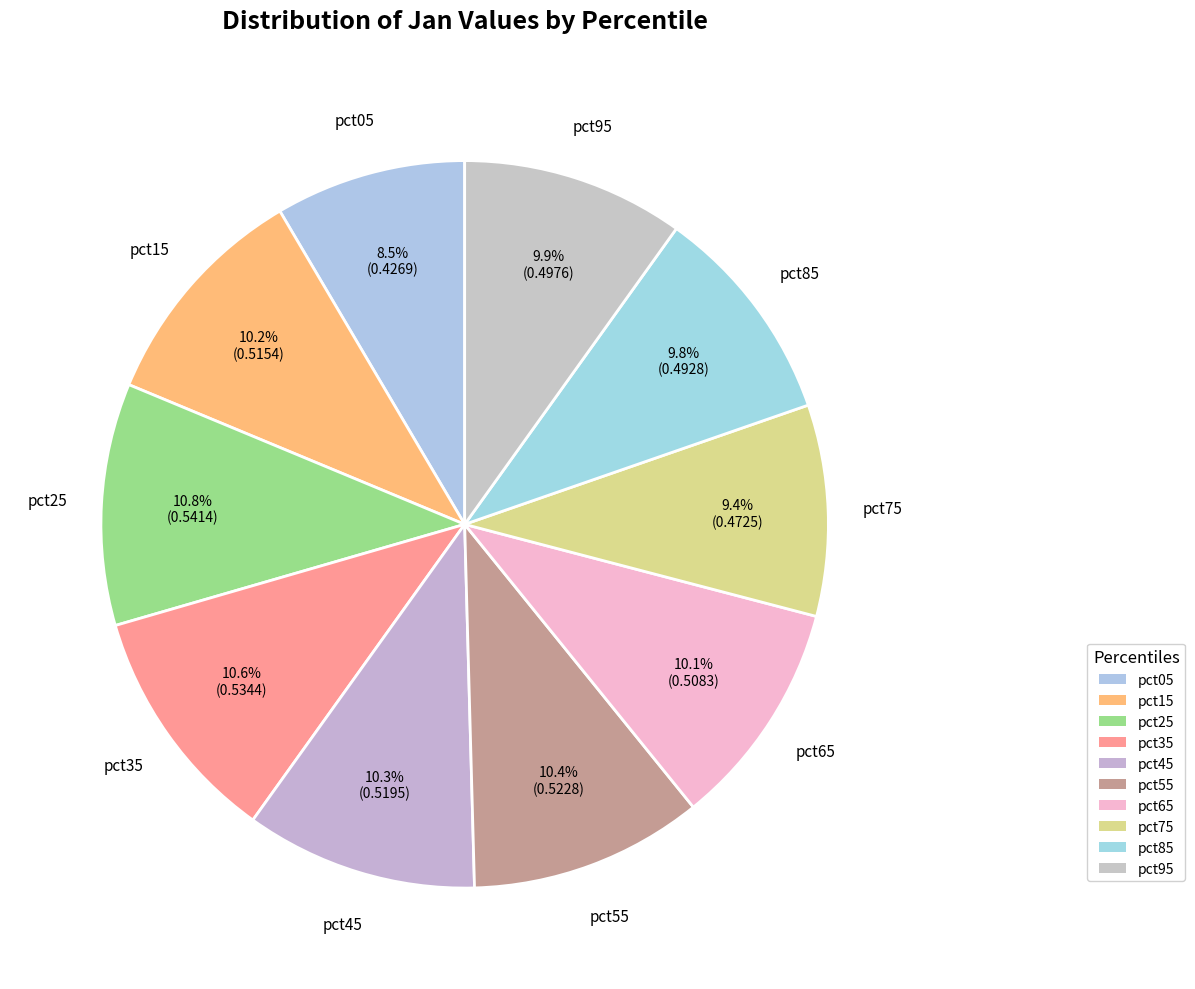

Count the number of slices in the pie.

10